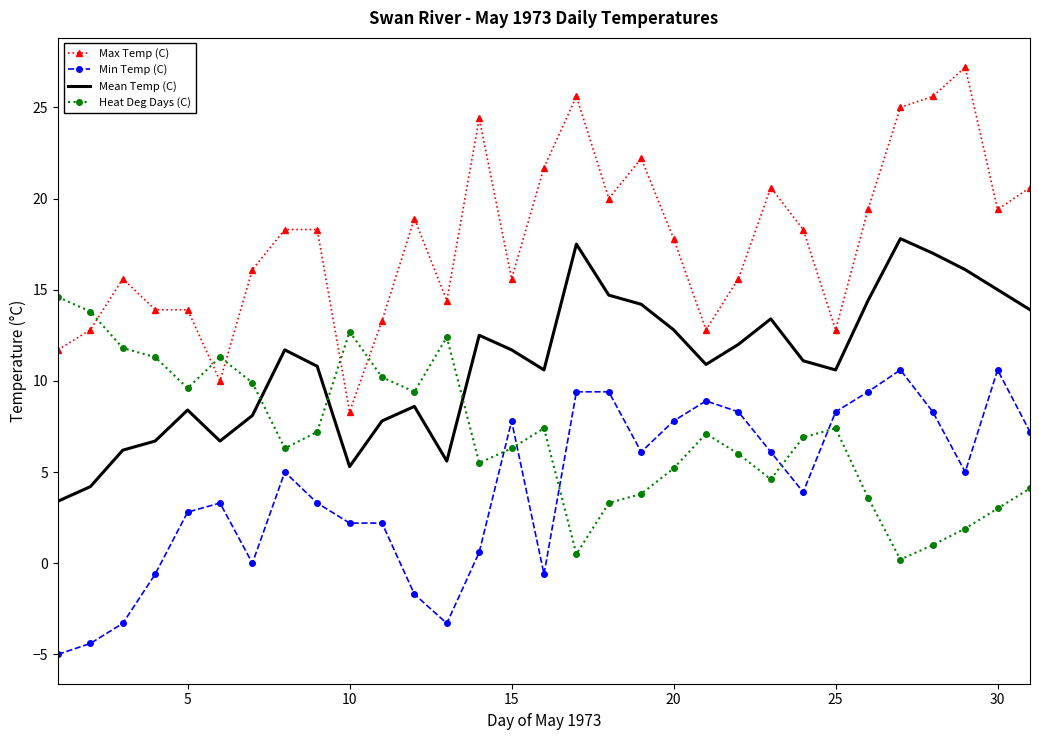

Which series has the widest spread of values?

Max Temp (C)